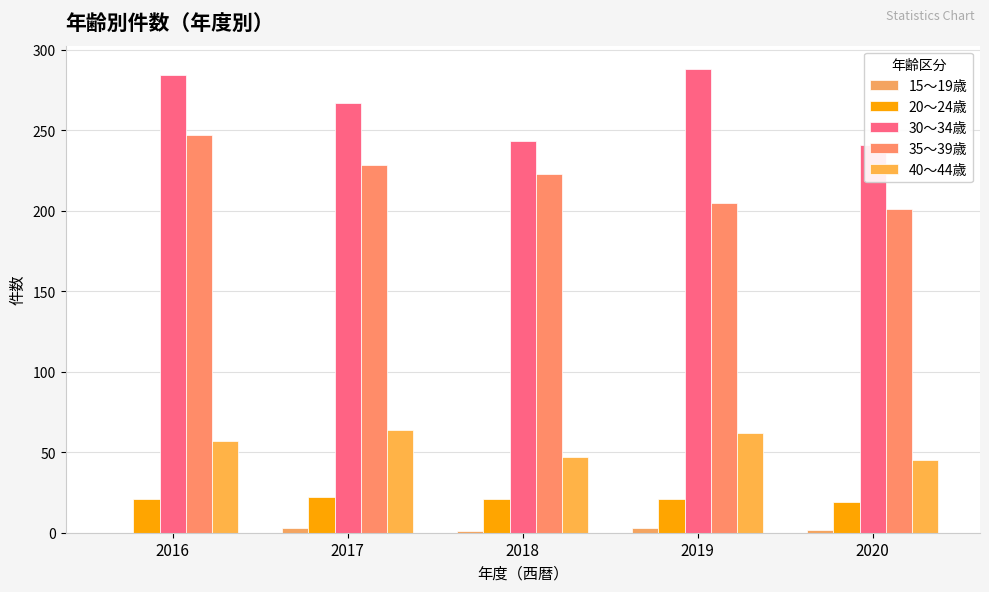

What are all the series names shown in the legend?

15～19歳, 20～24歳, 30～34歳, 35～39歳, 40～44歳